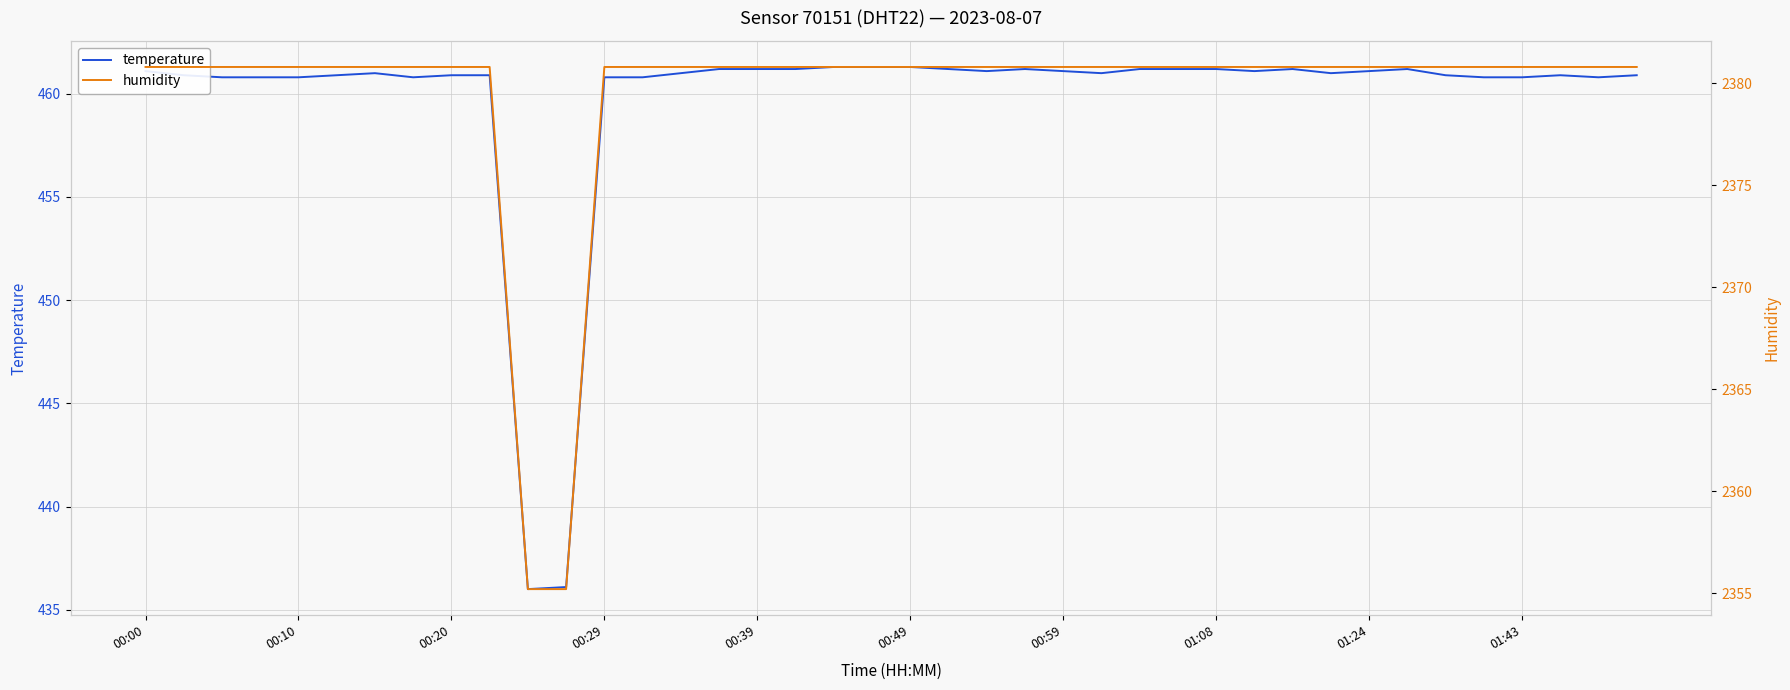

The value of humidity at 17 is 2380.8. True or false?

True